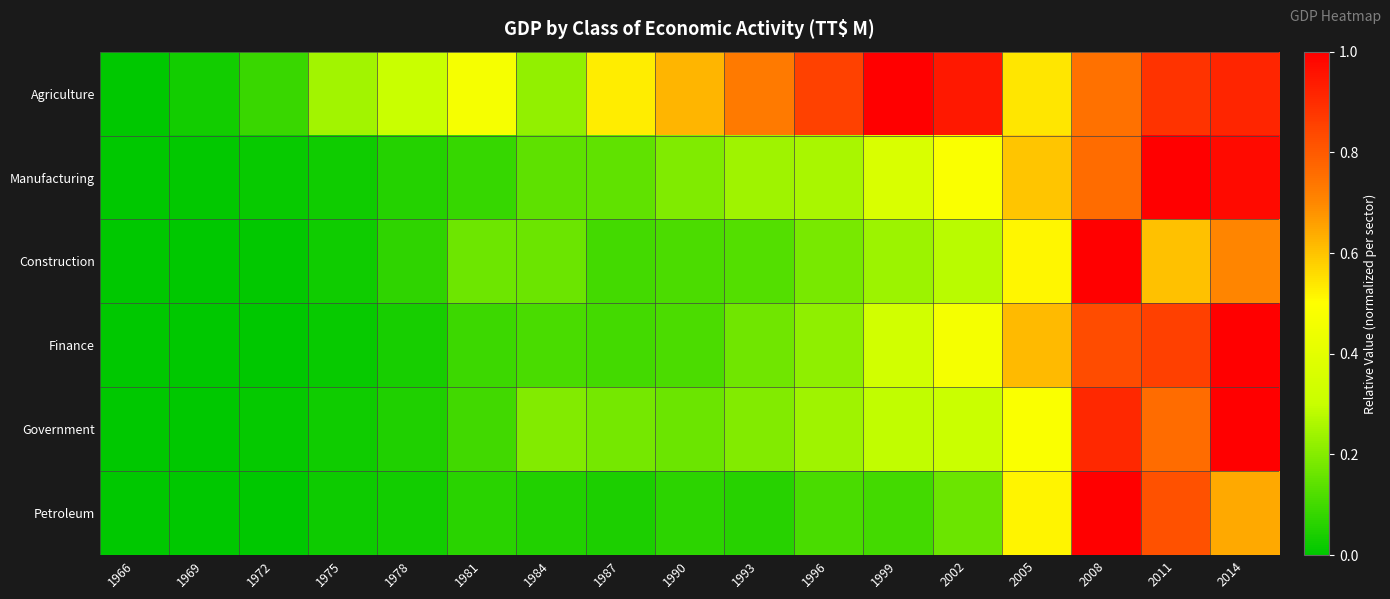

Which series has the widest spread of values?

Agriculture